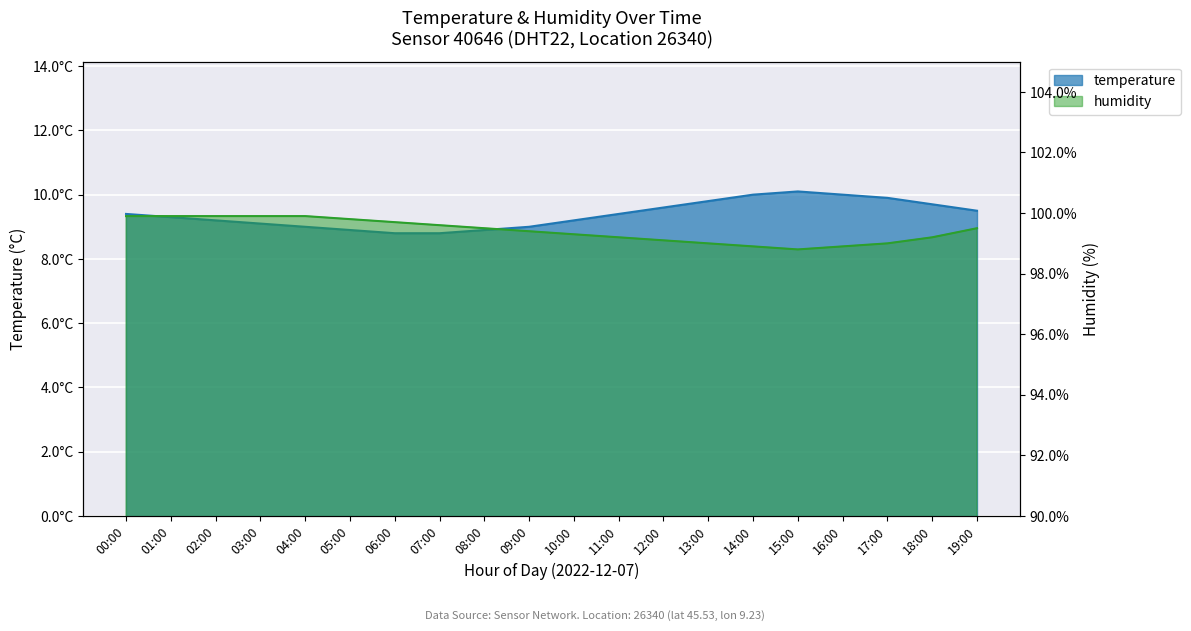

Does the chart display data point markers on the line(s)?

No